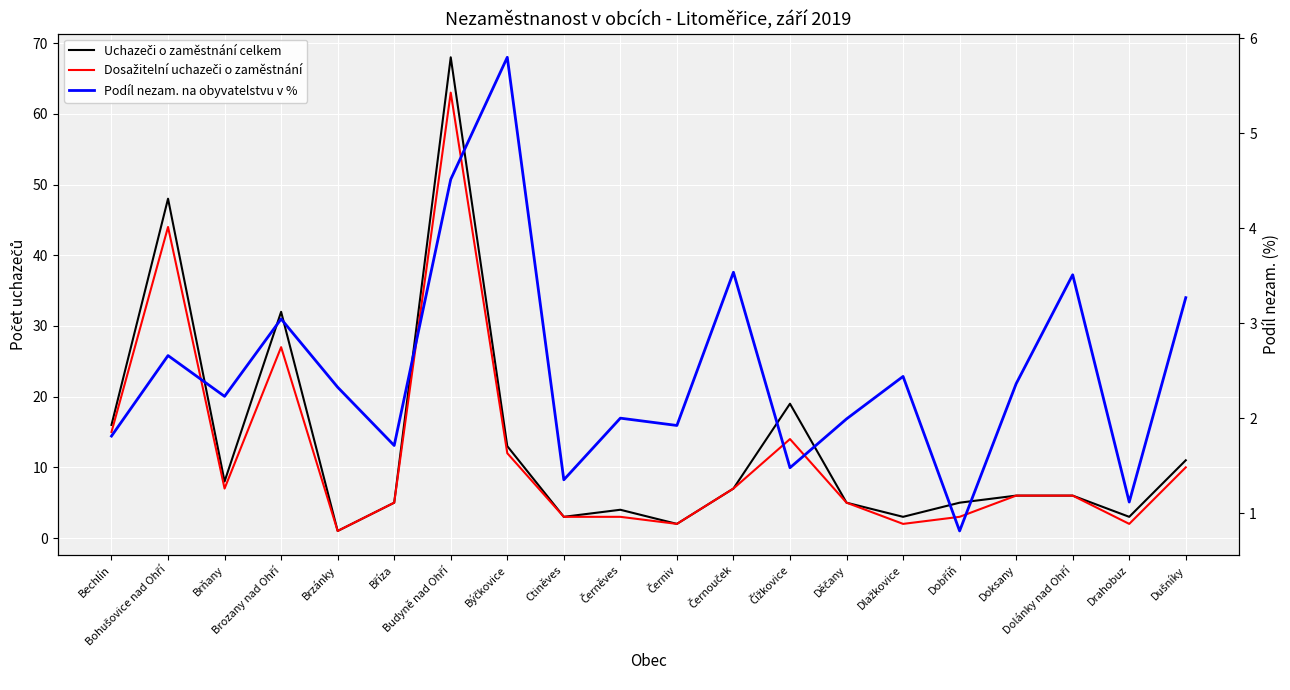

How many interior local peaks does the Uchazeči o zaměstnání celkem series have?

5